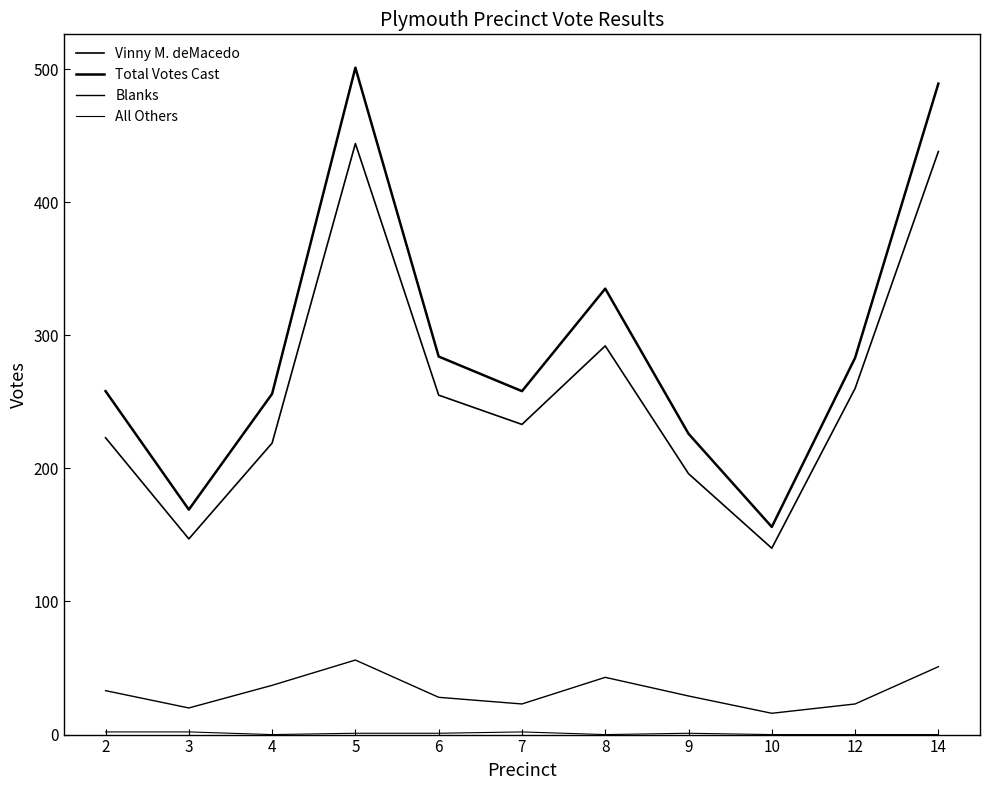

Which series has the largest total across all categories?

Total Votes Cast